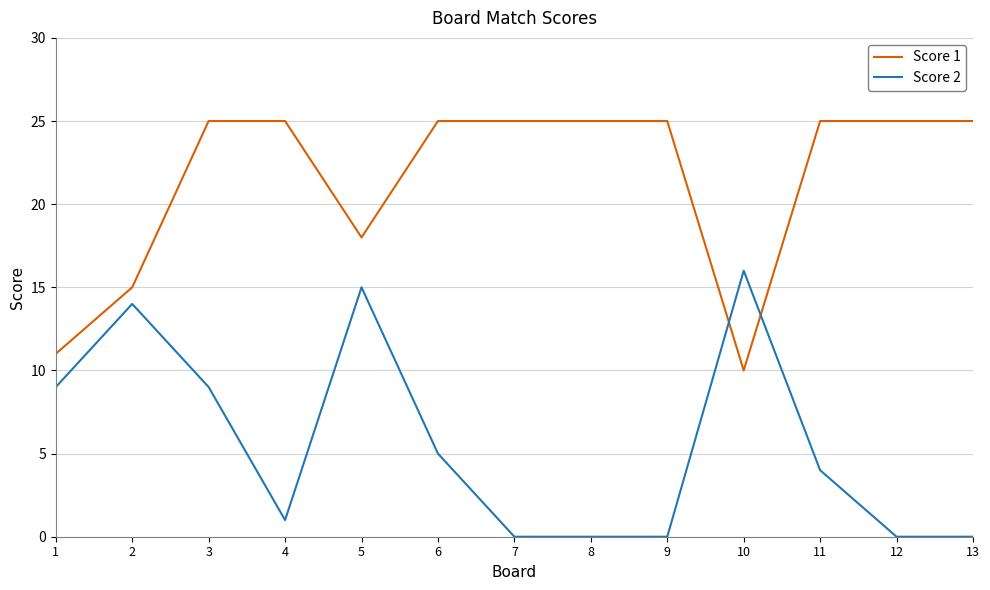

Is this an area chart (filled region under the line)?

No